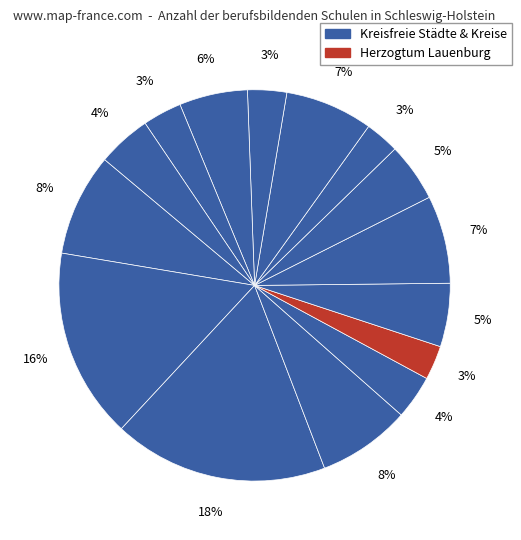

How many segments does this pie chart have?

15